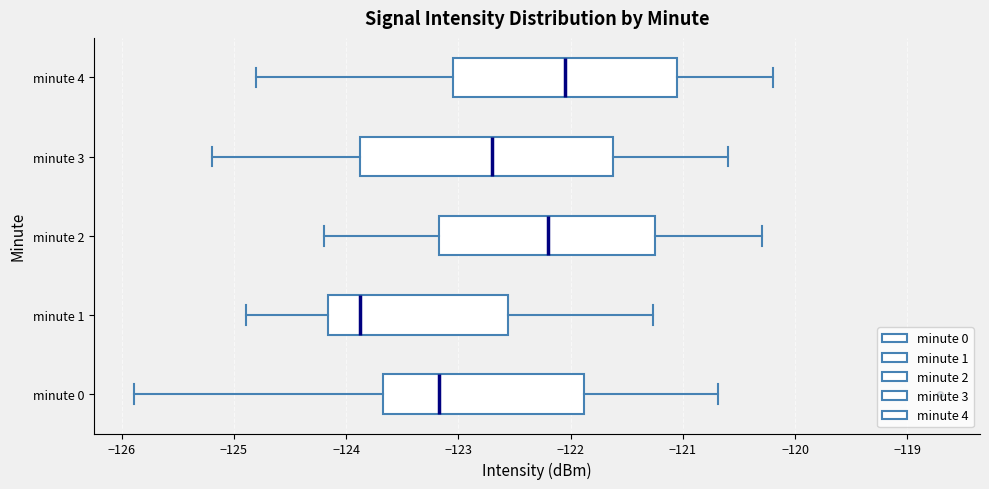

Which box has the furthest to the right median line?

minute 4